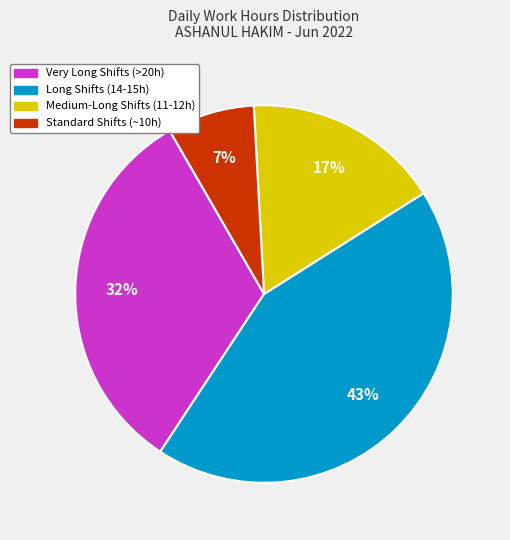

Which has a higher value, Medium-Long Shifts (11-12h) or Very Long Shifts (>20h)?

Very Long Shifts (>20h)